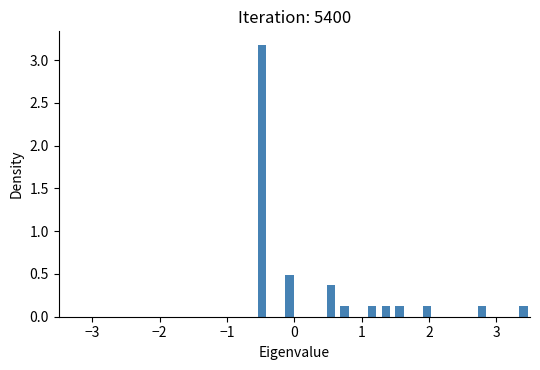

Around what value on the x-axis is the tallest bar? Give the approximate position of its centre, as read against the axis.

-0.5